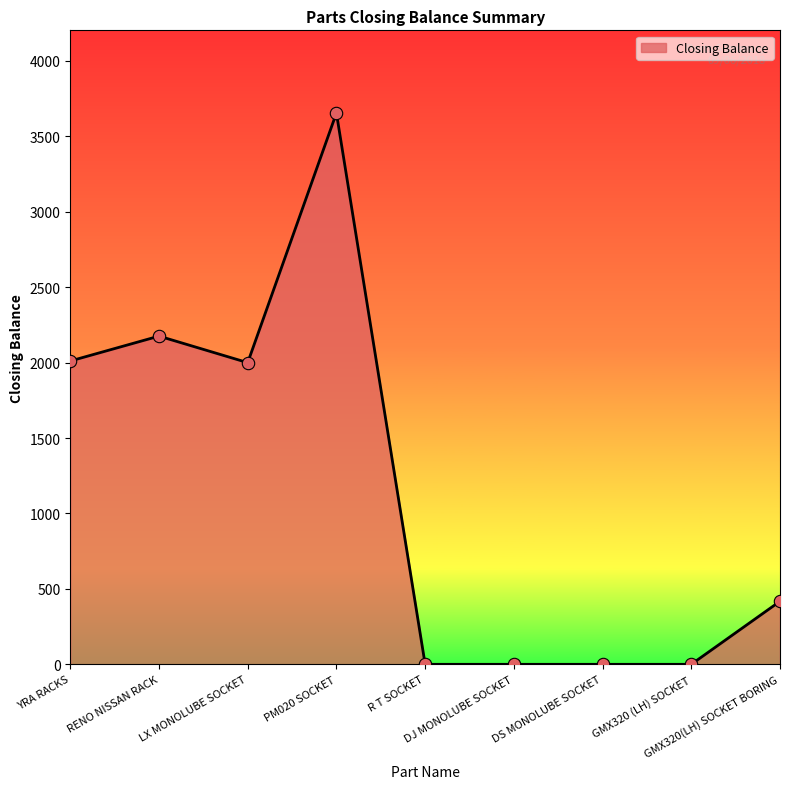

What is the change in value from LX MONOLUBE SOCKET to R T SOCKET?

-2000